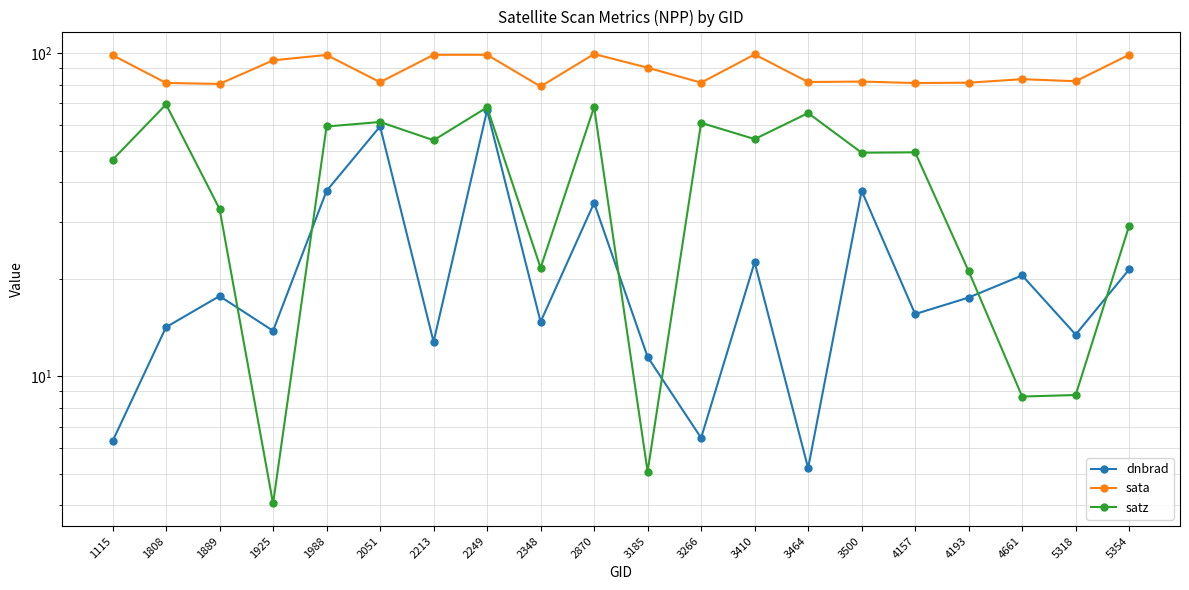

True or false: dnbrad has a value of 6.3 at 1115.

True